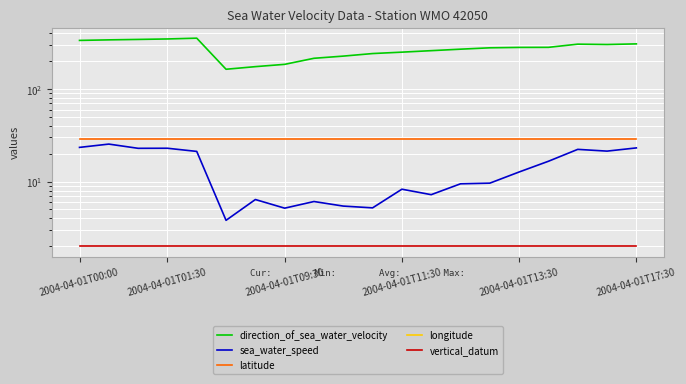

What position from the left is 9?

10